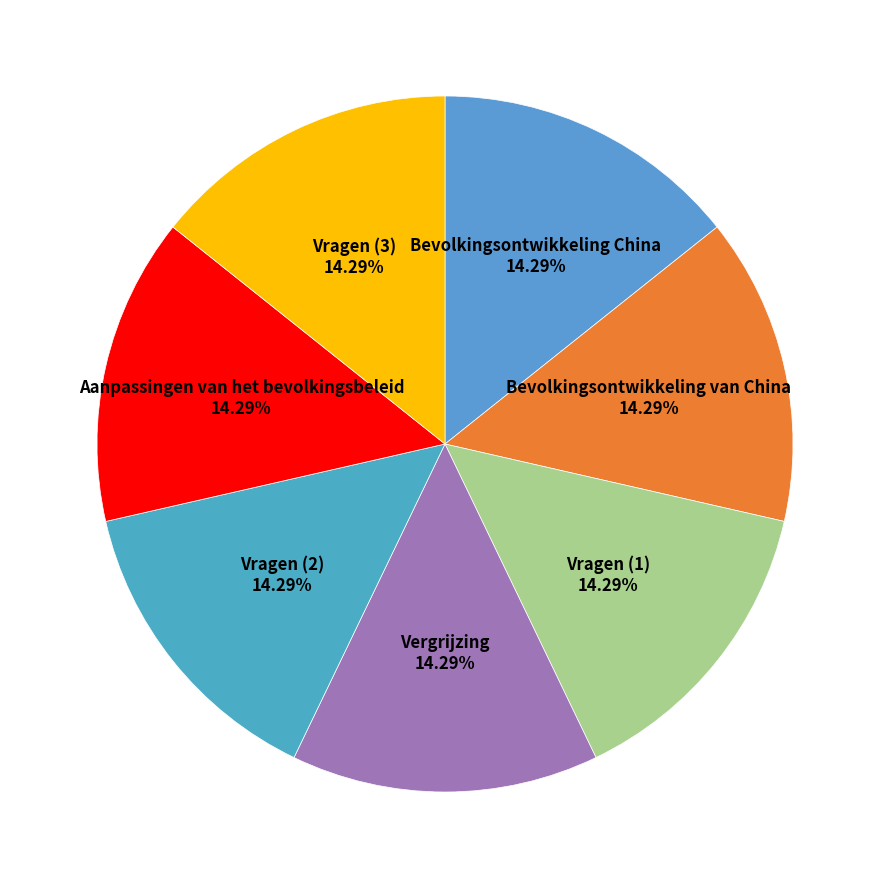

The Bevolkingsontwikkeling China slice represents 14% of the pie. True or false?

True